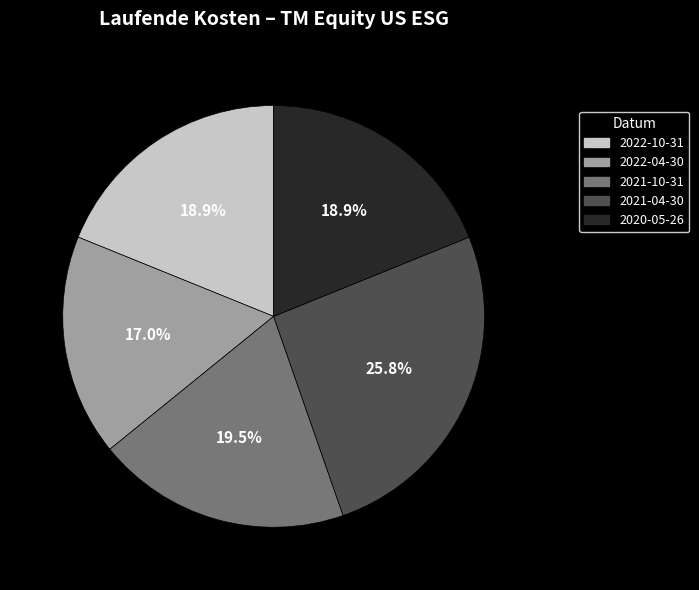

How many slices are in this pie chart?

5